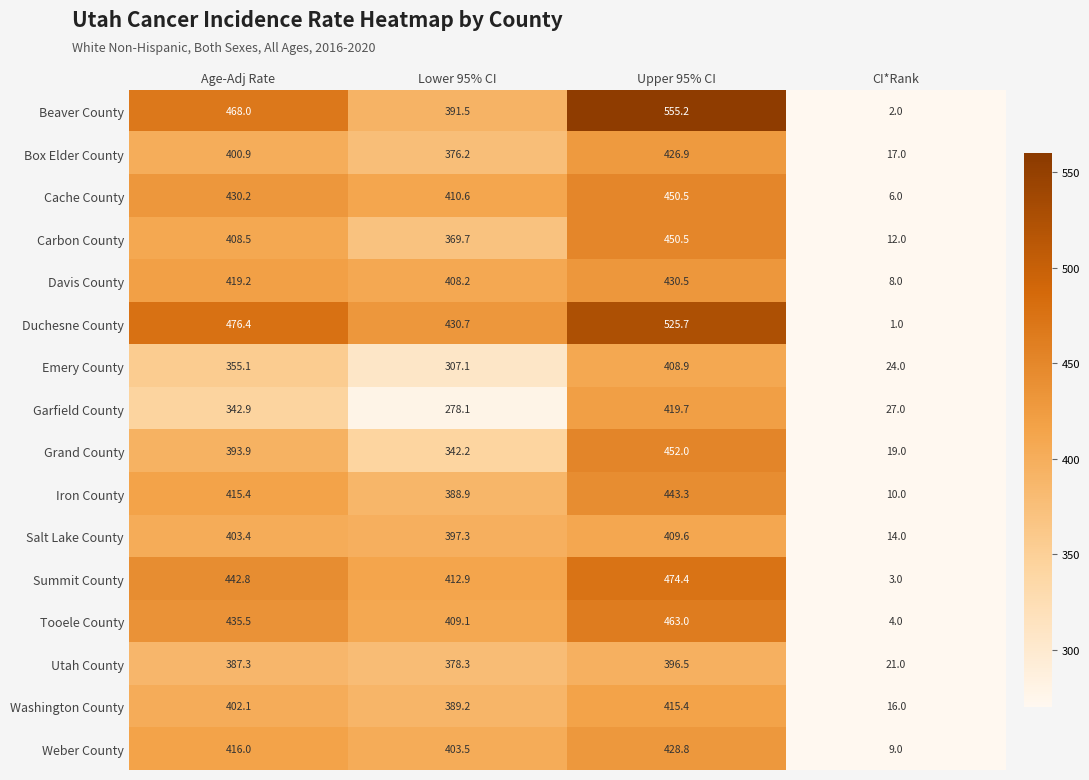

Where does the Duchesne County series first go above 476?

Age-Adj Rate